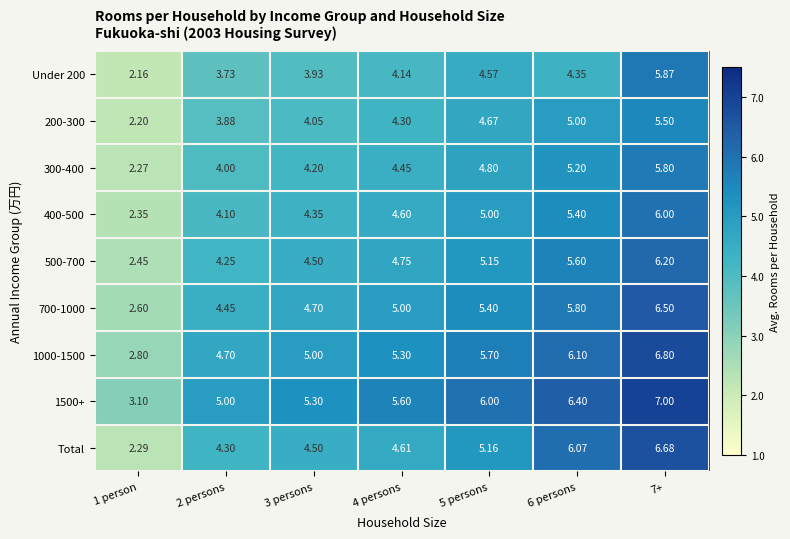

Is the value of 200-300 at 4 persons greater than the value of 700-1000 at 2 persons?

No